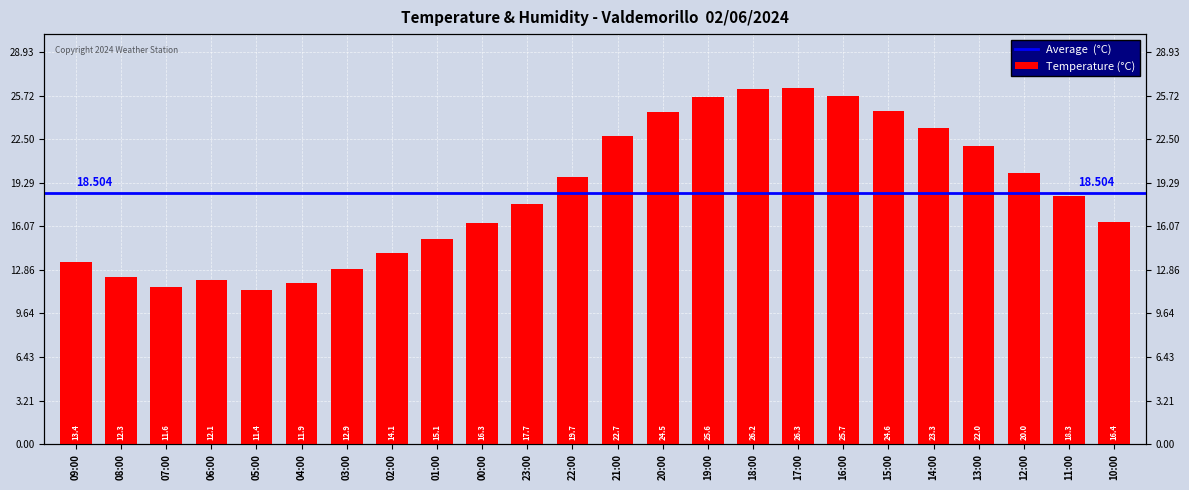

Rank the categories by value from highest to lowest.

17:00, 18:00, 16:00, 19:00, 15:00, 20:00, 14:00, 21:00, 13:00, 12:00, 22:00, 11:00, 23:00, 10:00, 00:00, 01:00, 02:00, 09:00, 03:00, 08:00, 06:00, 04:00, 07:00, 05:00